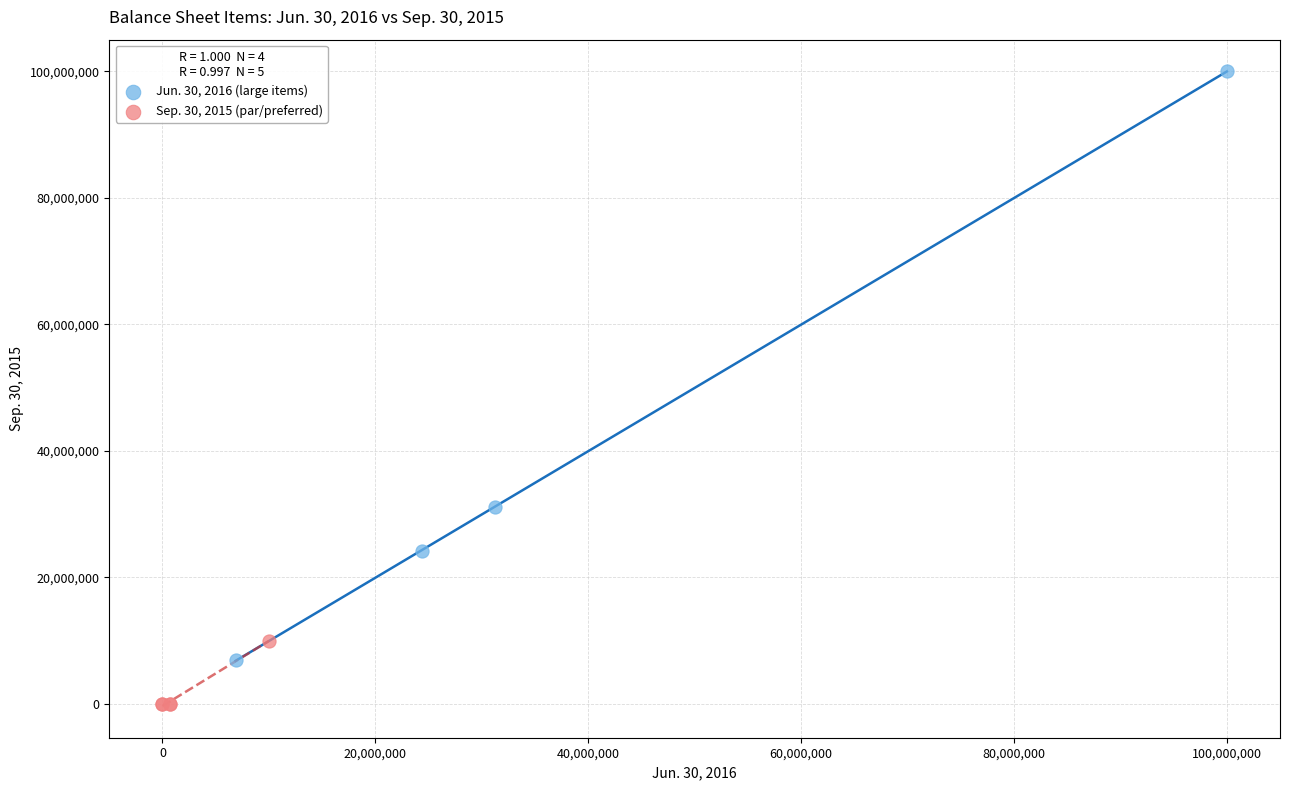

Which series reaches the maximum Y coordinate?

Jun. 30, 2016 (large items)